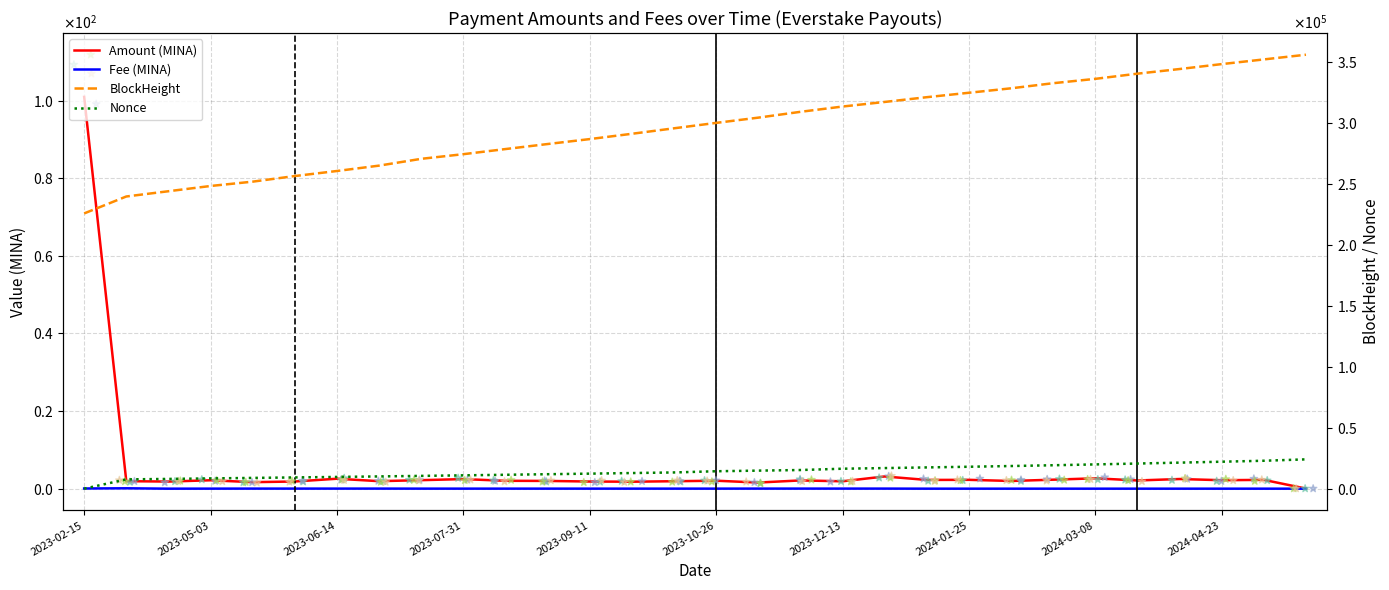

Is the value of Amount (MINA) at 19 greater than the value of Fee (MINA) at 10?

Yes